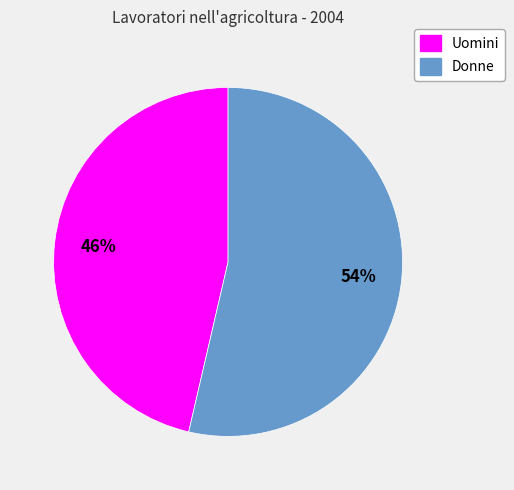

Does any single category account for the majority?

Yes